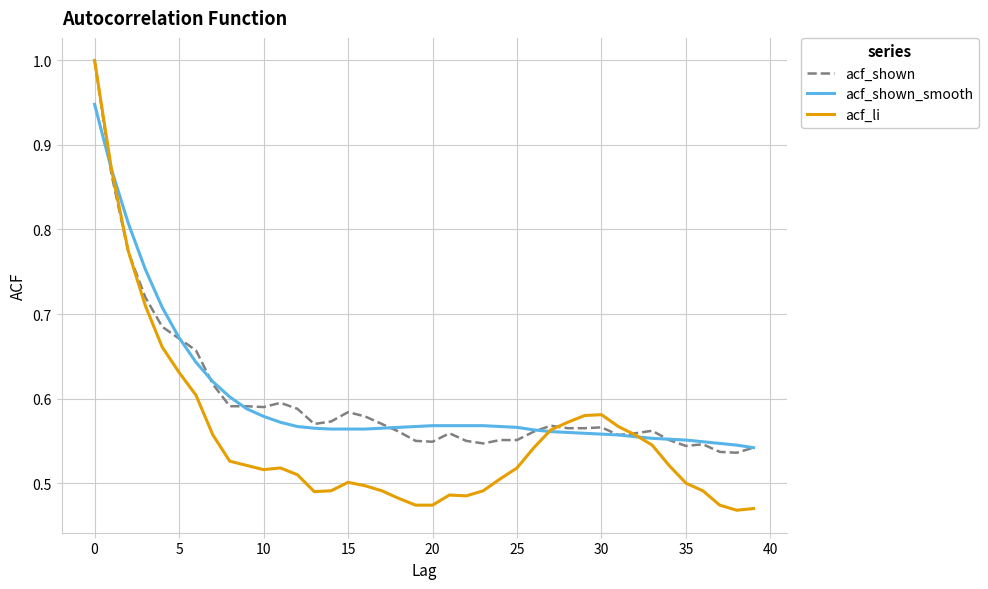

Count the number of data series in this chart.

3